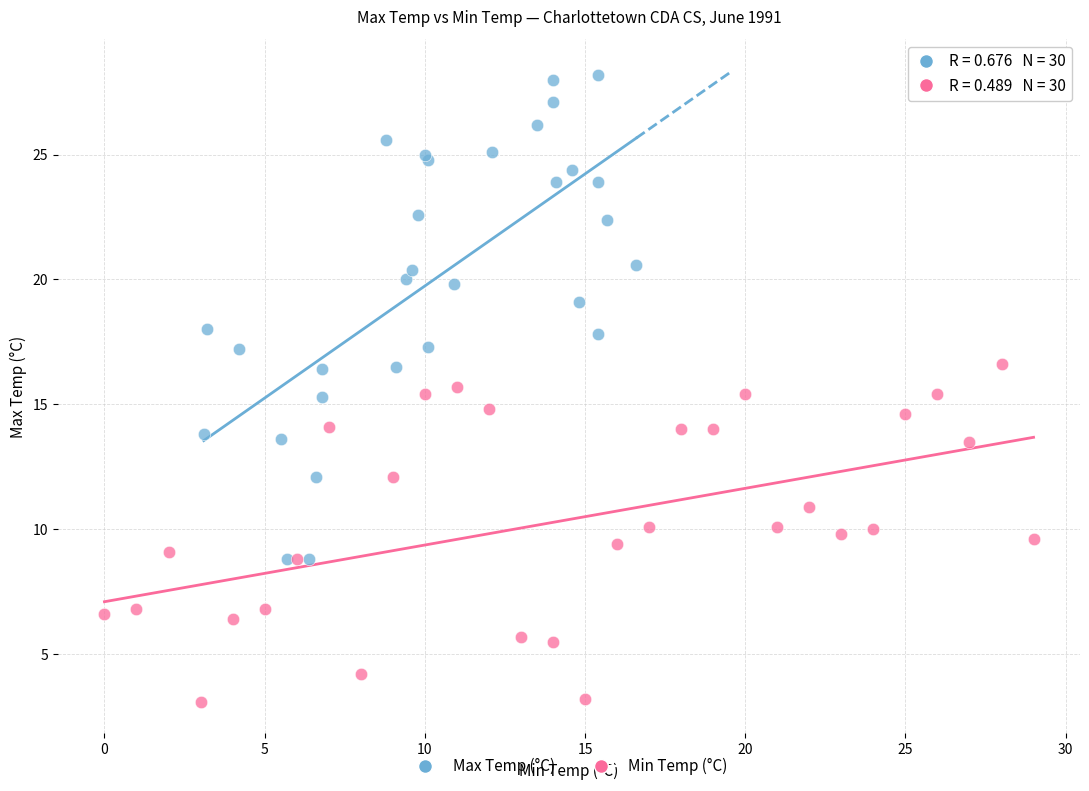

Which series reaches the minimum Y coordinate?

Min Temp (°C)